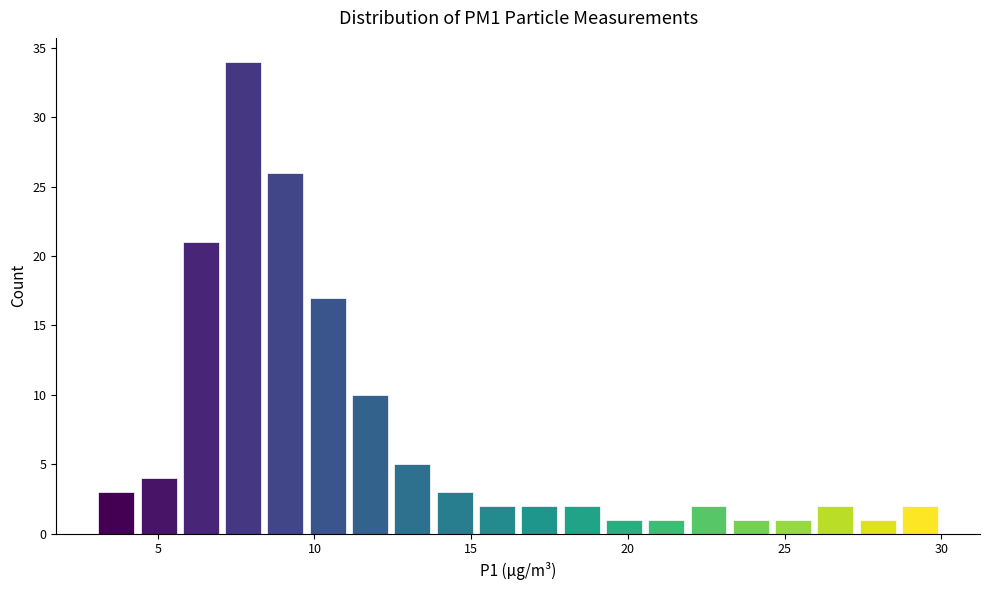

Around what value on the x-axis is the tallest bar? Give the approximate position of its centre, as read against the axis.

7.5